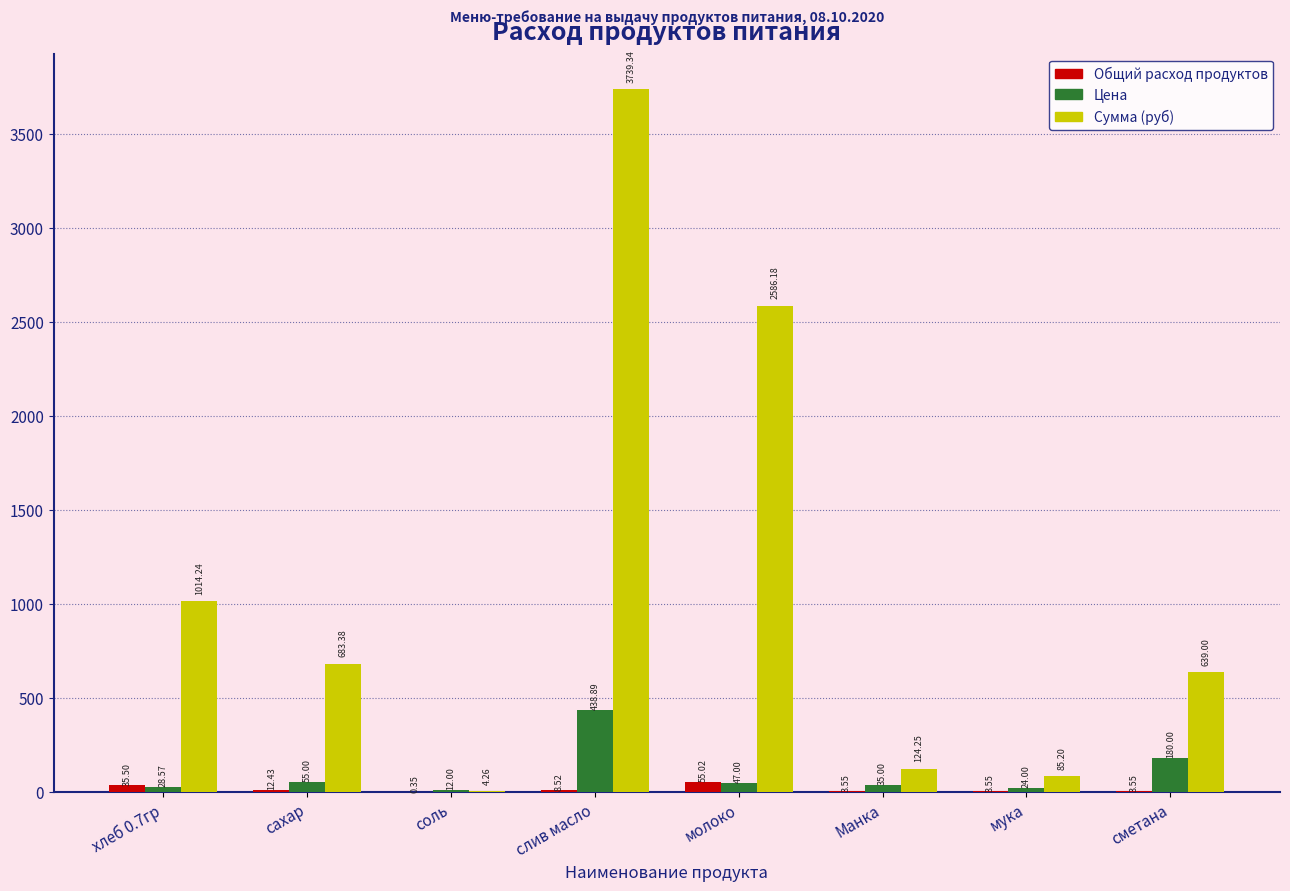

At which label is Сумма (руб) closest to 1871?

молоко